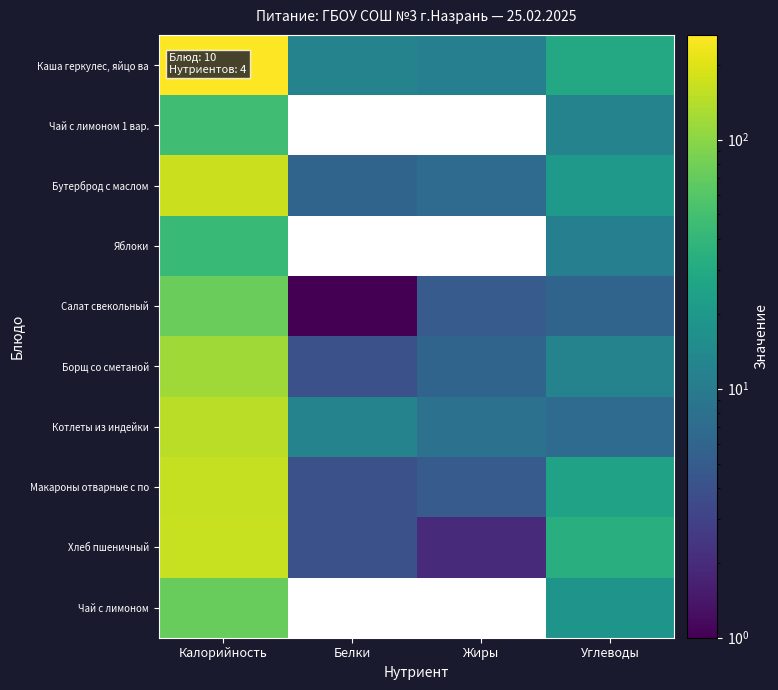

Which has a higher value, Жиры or Белки?

Белки